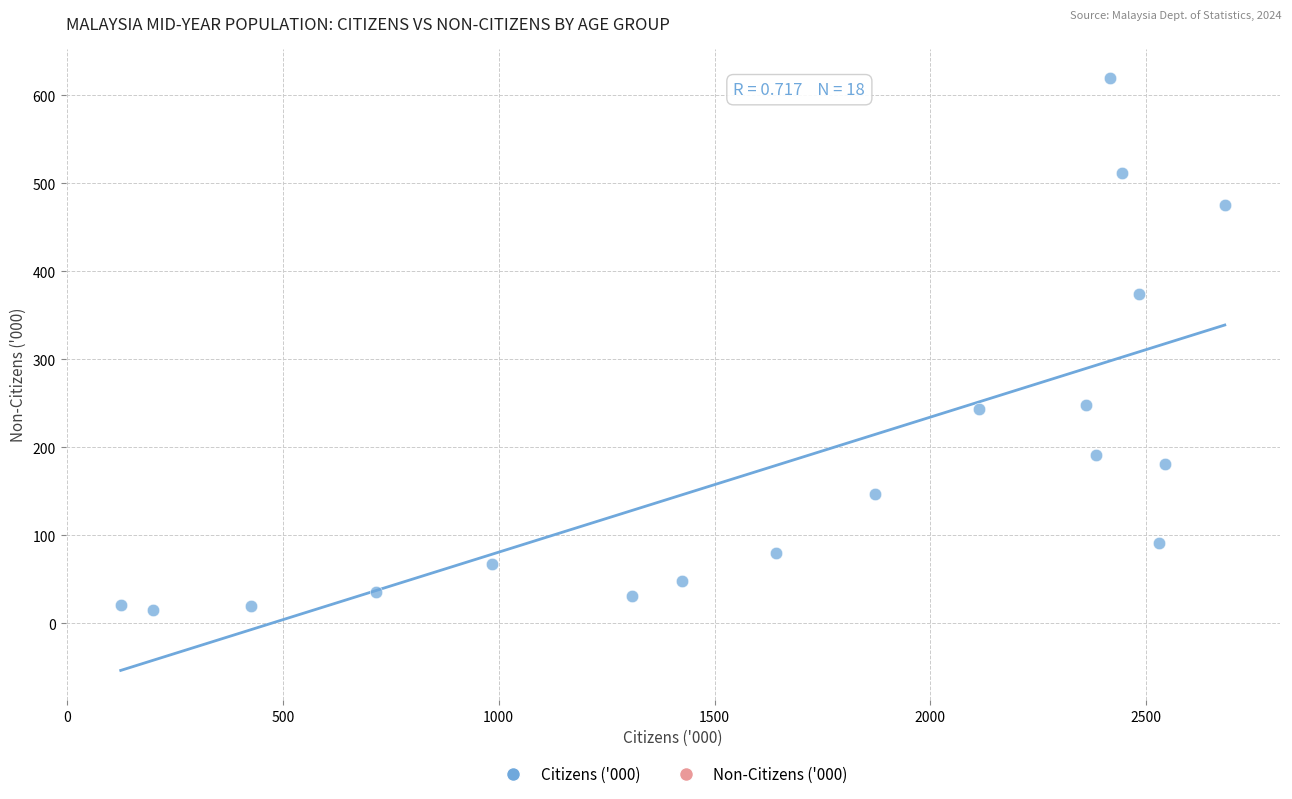

What is the range of Y values (max minus min)?

604.0